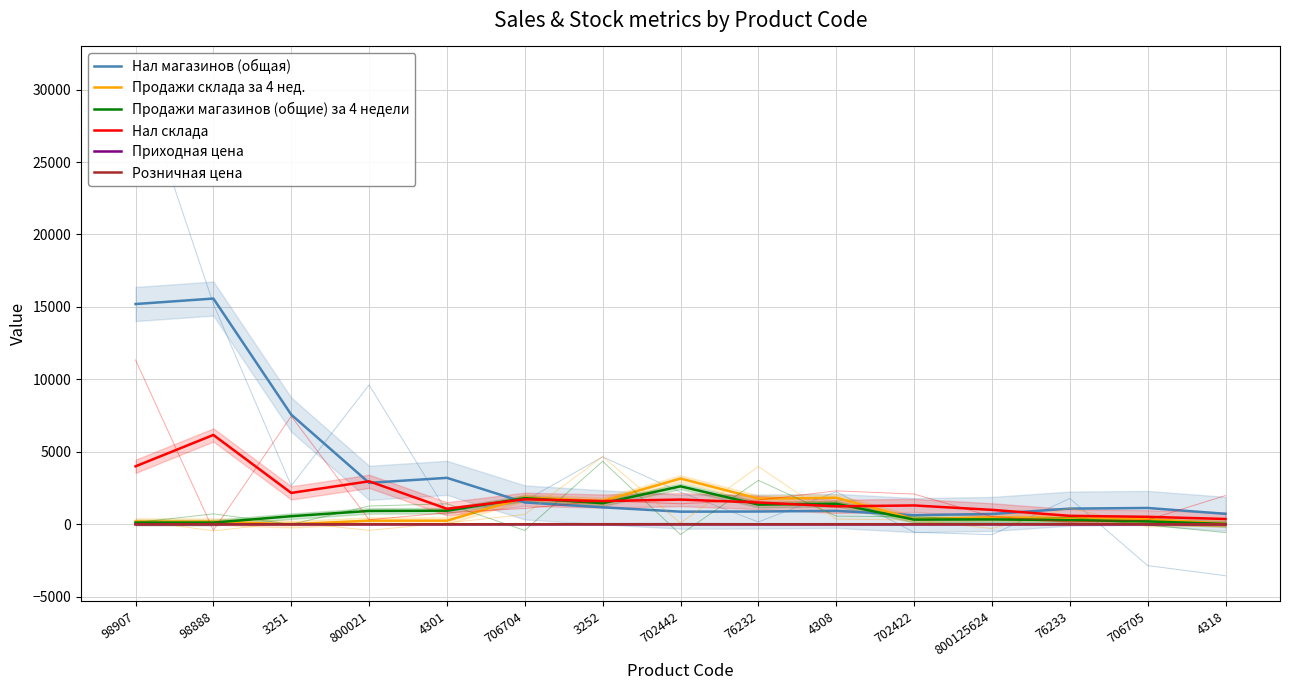

How many data points in Нал склада are above 1503?

7